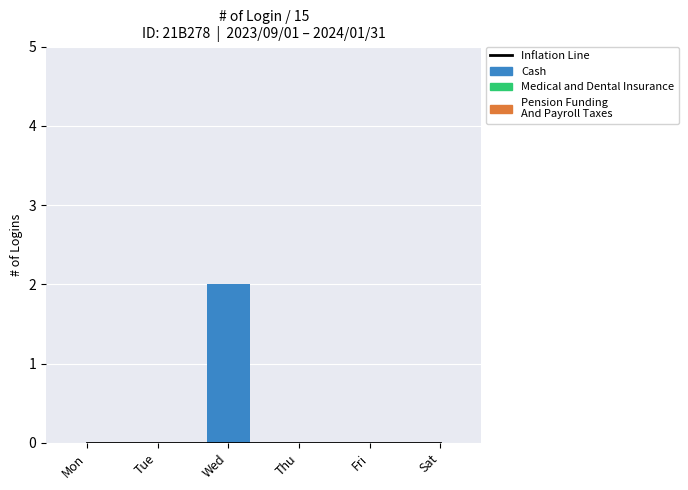

The value of Cash at Sat is 0. True or false?

True